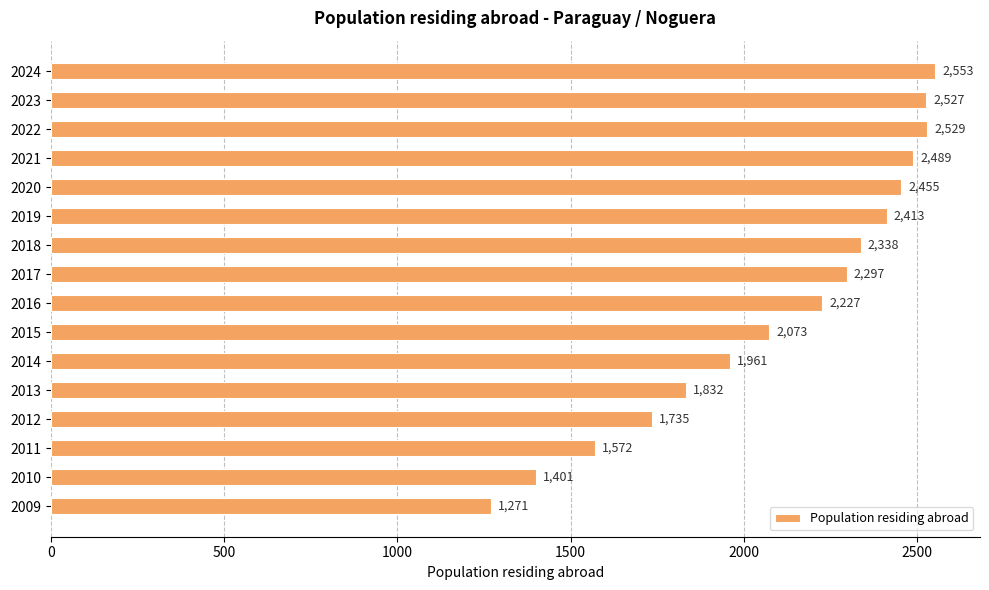

The value at 2013 is 1832. True or false?

True